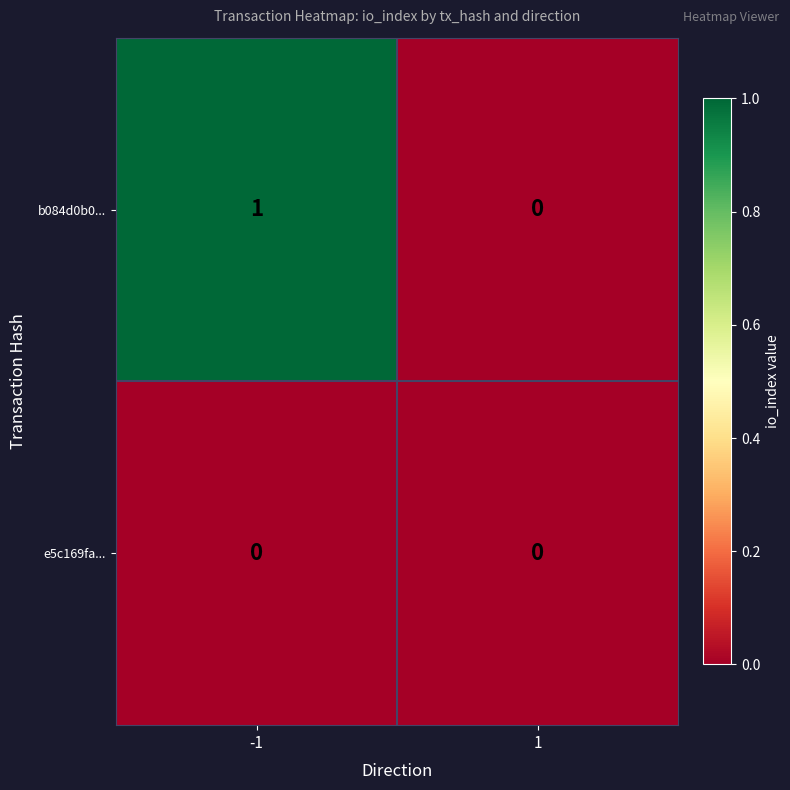

The b084d0b0... series shows 1 at -1. True or false?

True